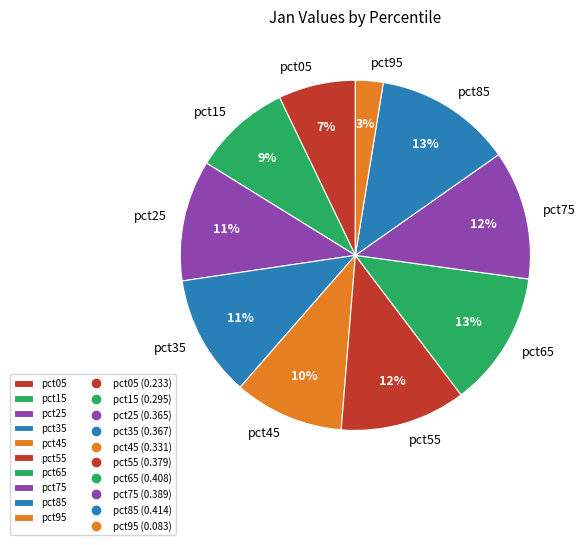

Is it true that pct15 is 1% of the pie?

False